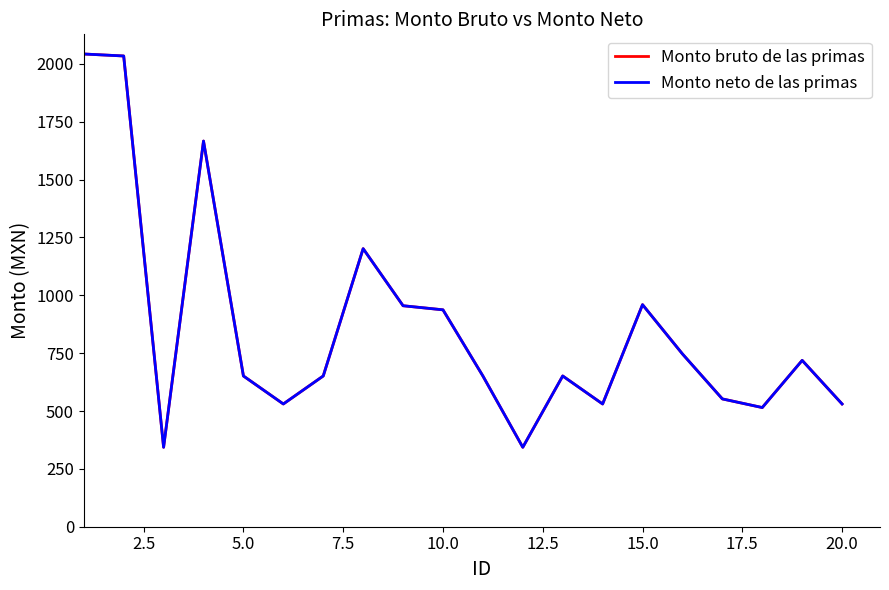

Does the chart have visible grid lines?

No